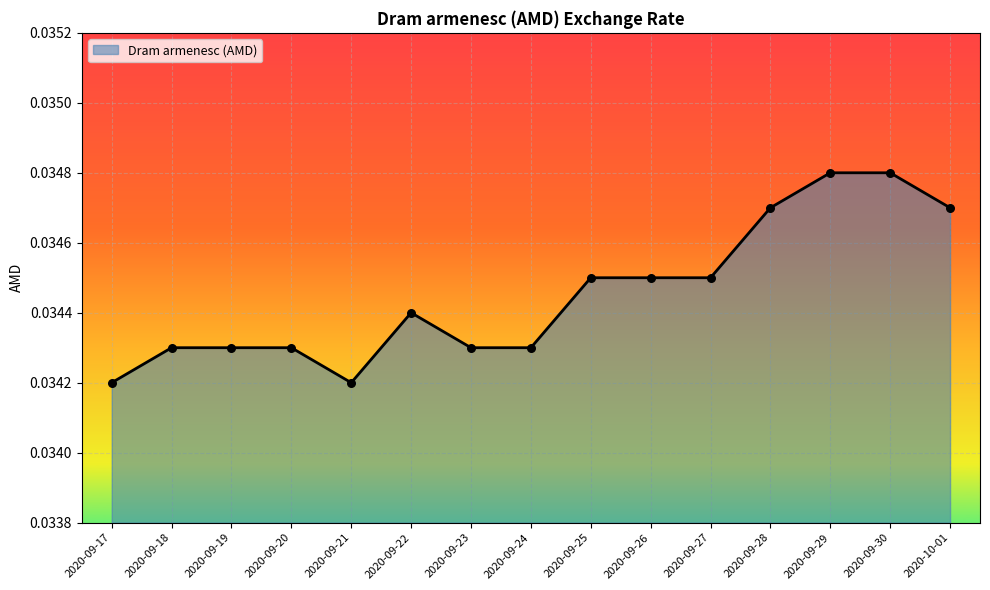

Which has a higher value, 2020-09-20 or 2020-10-01?

2020-10-01